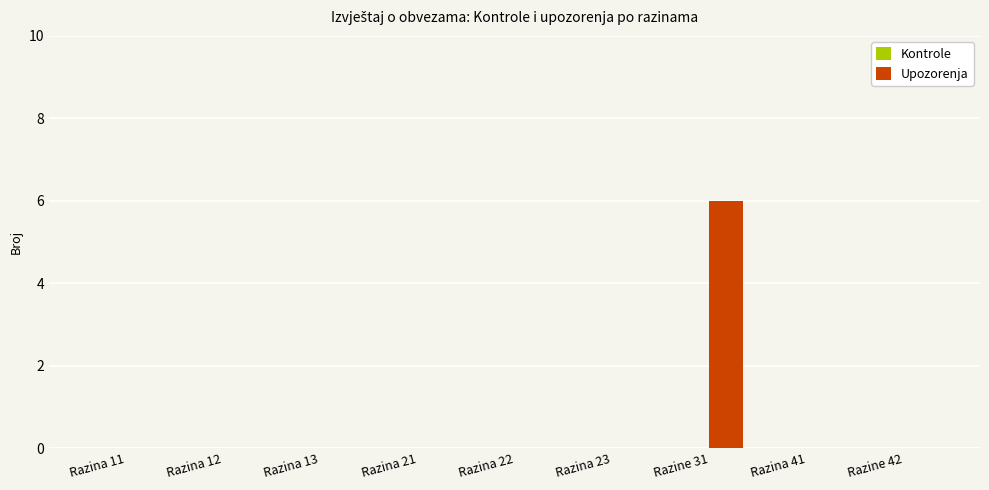

Reading left to right, extract all data points from this chart.

Razina 11=0	Razina 12=0	Razina 13=0	Razina 21=0	Razina 22=0	Razina 23=0	Razine 31=6	Razina 41=0	Razine 42=0